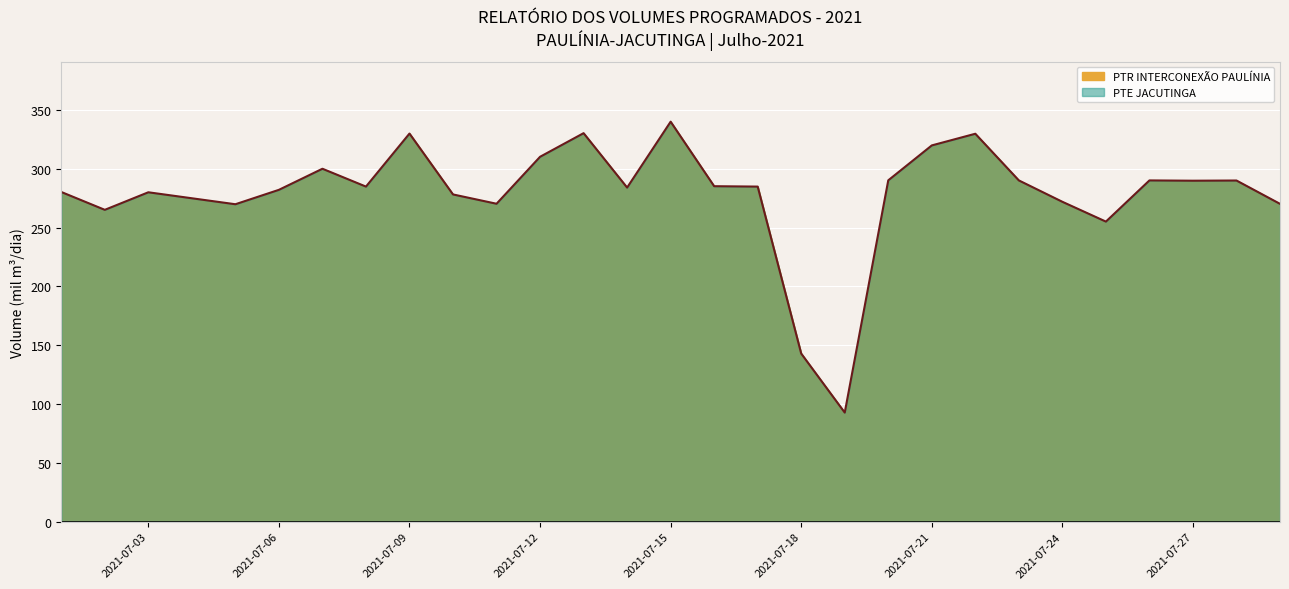

What is the greatest value displayed?

340.0